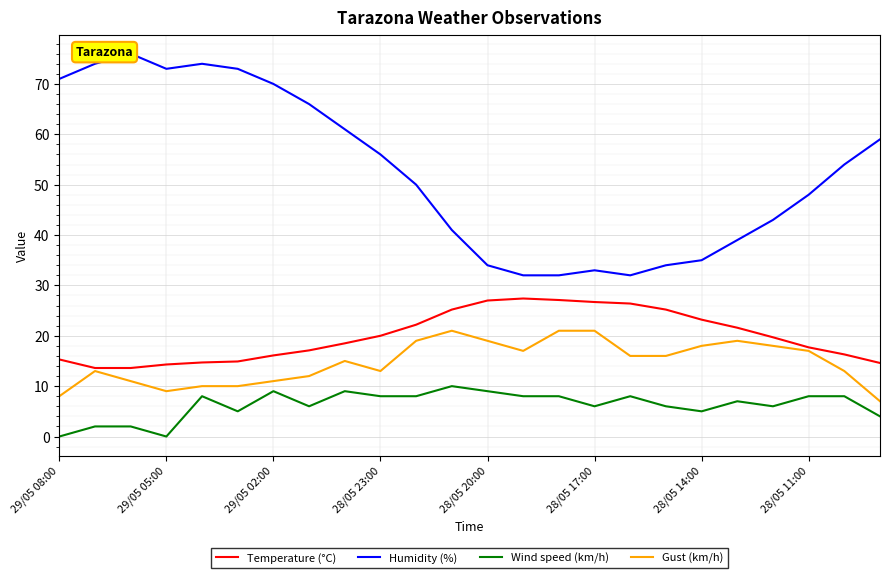

At how many categories does at least one series exceed 25?

24